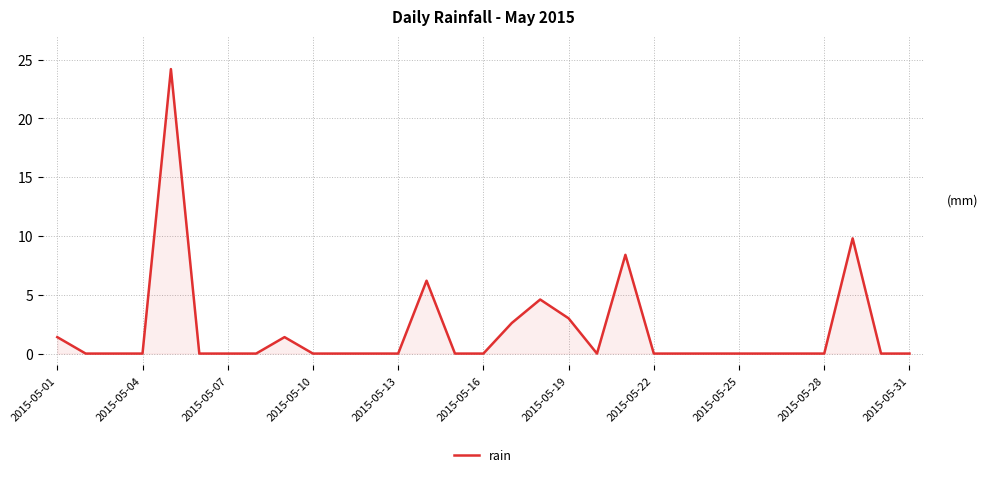

What is the difference between the maximum and minimum values?

24.2